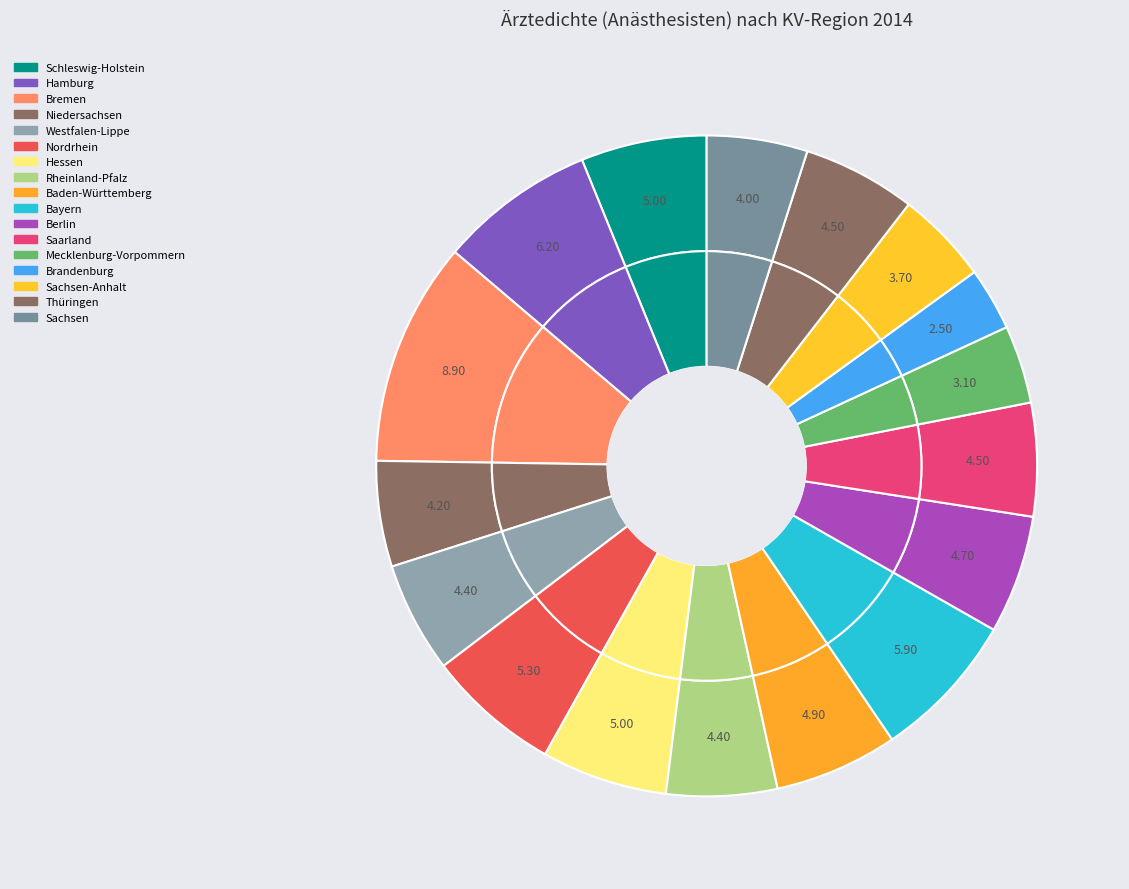

What is the change in value from Niedersachsen to Bayern?

+1.7